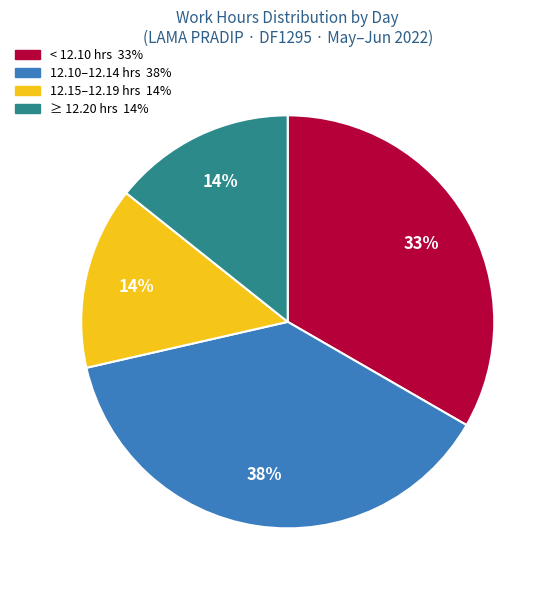

Does any single category account for the majority?

No